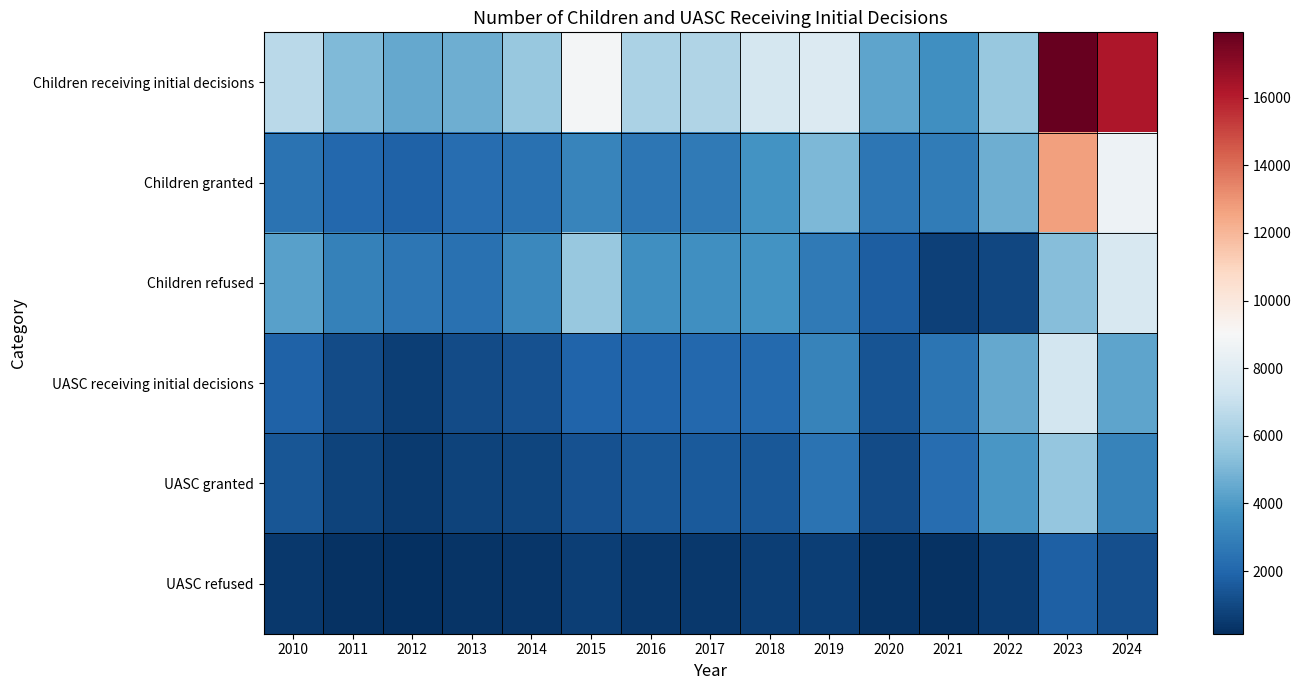

At how many categories does at least one series exceed 15347?

2